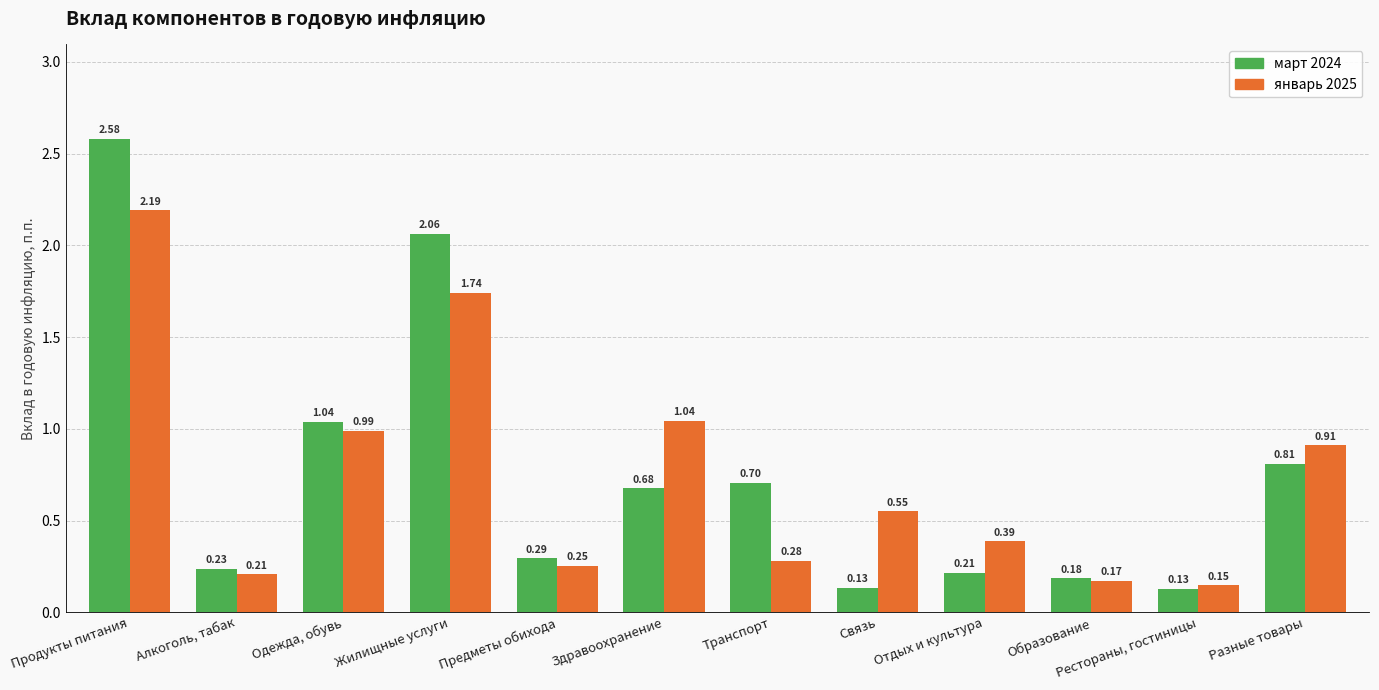

Which series has the largest range (max minus min)?

март 2024